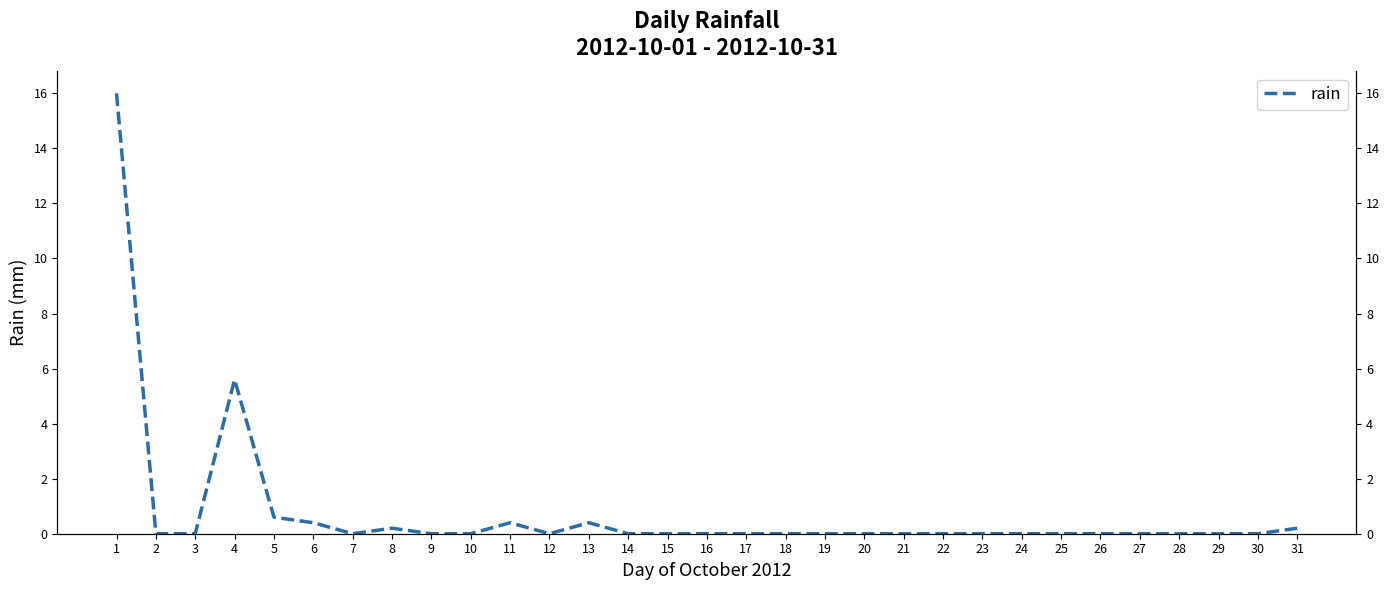

Reading left to right, transcribe all the data shown in this chart.

16.0	0.0	0.0	5.6	0.6	0.4	0.0	0.2	0.0	0.0	0.4	0.0	0.4	0.0	0.0	0.0	0.0	0.0	0.0	0.0	0.0	0.0	0.0	0.0	0.0	0.0	0.0	0.0	0.0	0.0	0.2